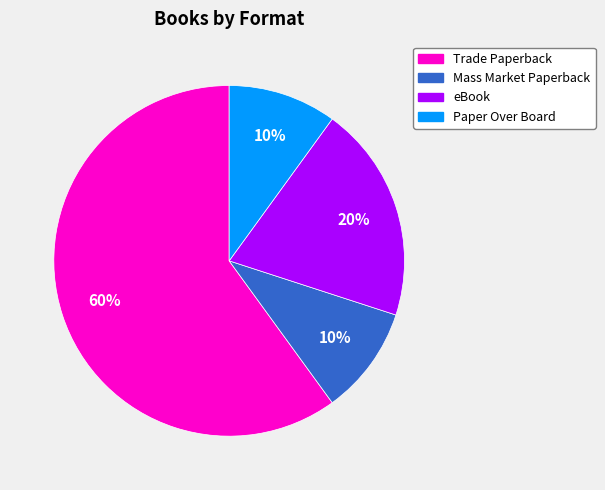

The Mass Market Paperback slice represents 10% of the pie. True or false?

True